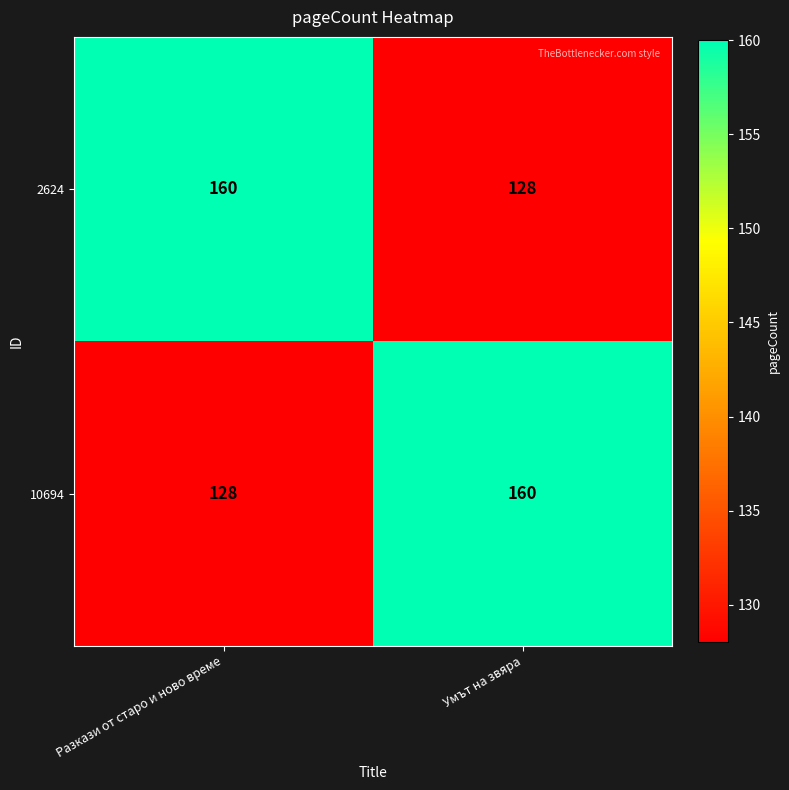

Reading left to right, extract all data points from this chart.

2624: 160	128
10694: 128	160